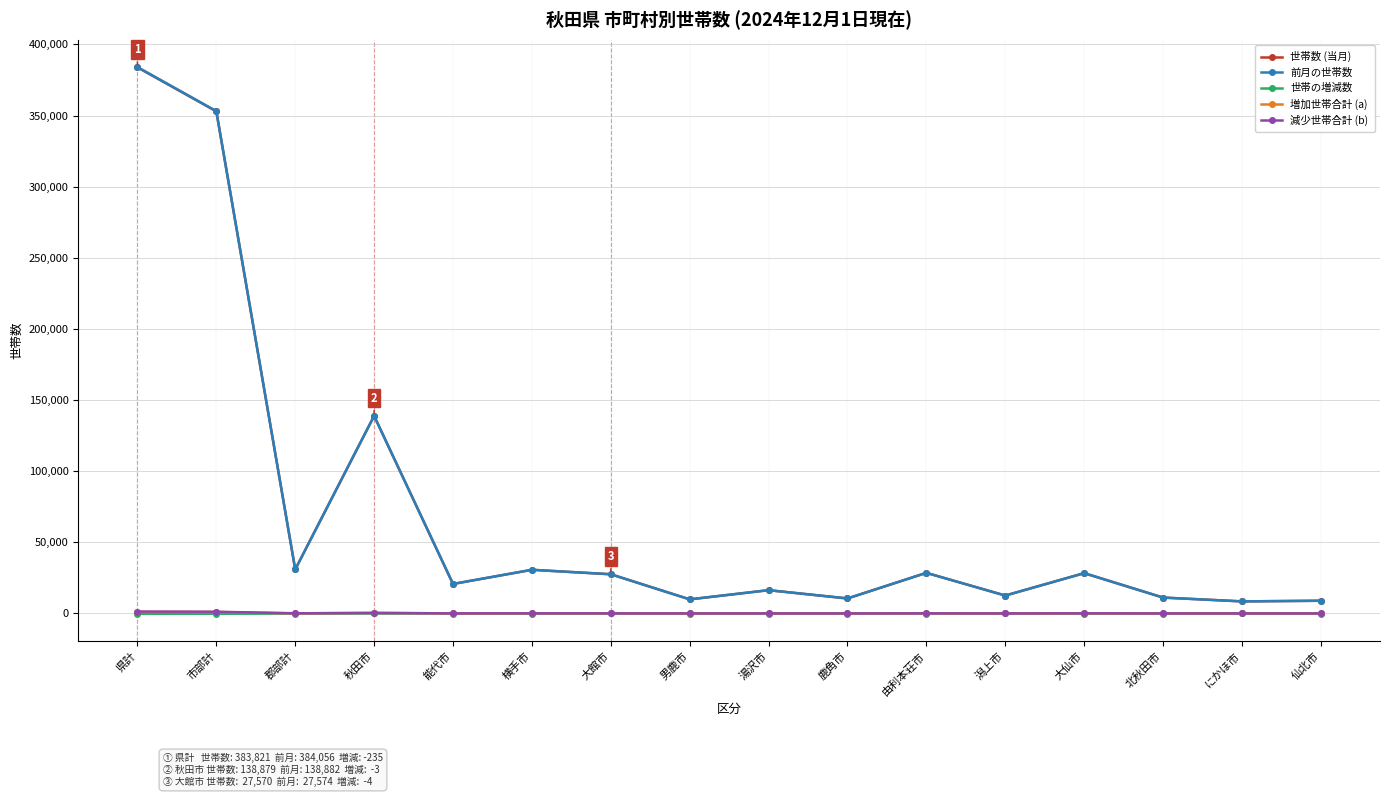

True or false: 増加世帯合計 (a) and 世帯数 (当月) intersect in this chart.

False